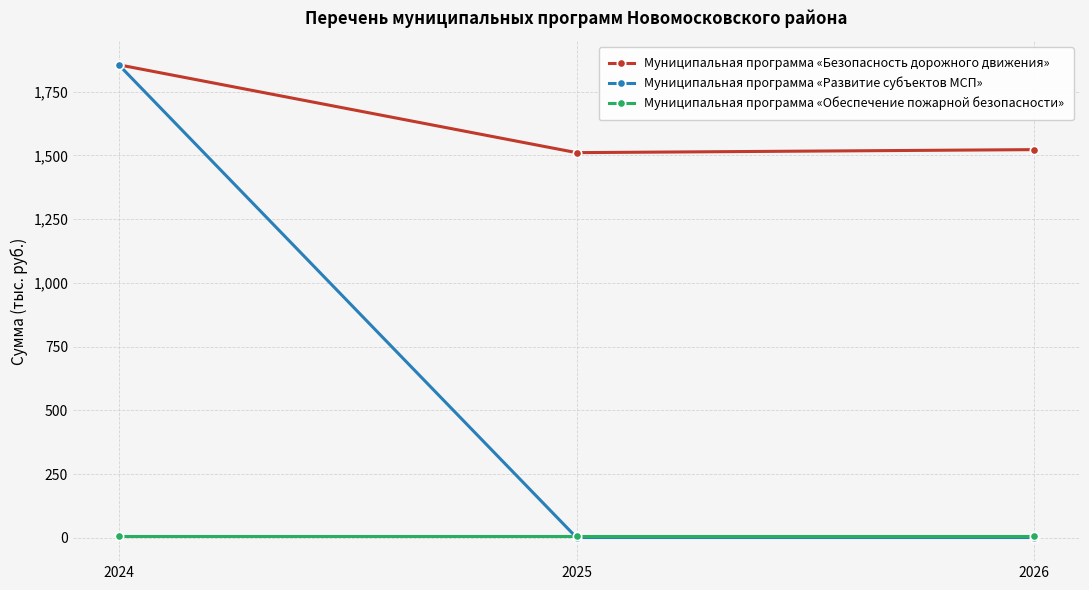

The Муниципальная программа «Обеспечение пожарной безопасности» series shows 5.0 at 2026. True or false?

True